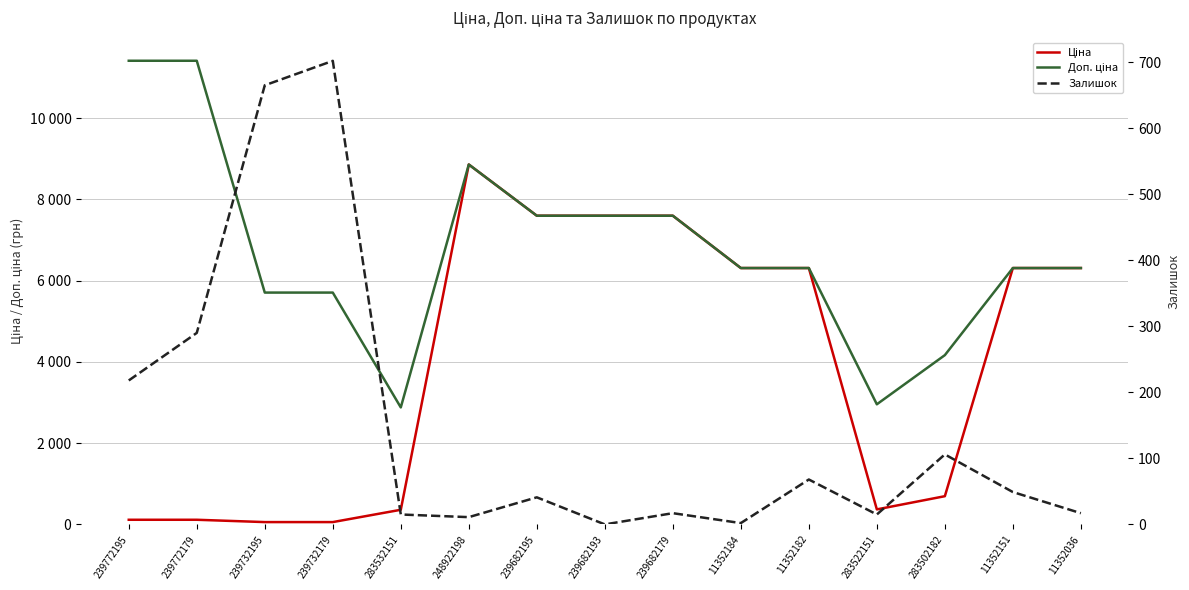

What are all the series names shown in the legend?

Ціна, Доп. ціна, Залишок